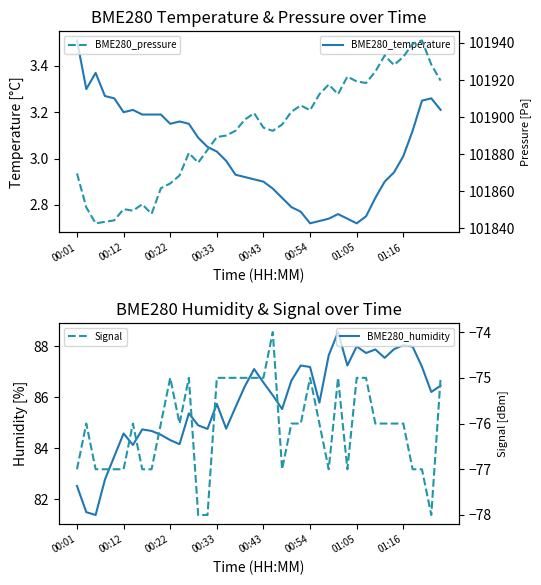

What is the spread (max minus min) of values at 36?

102016.5